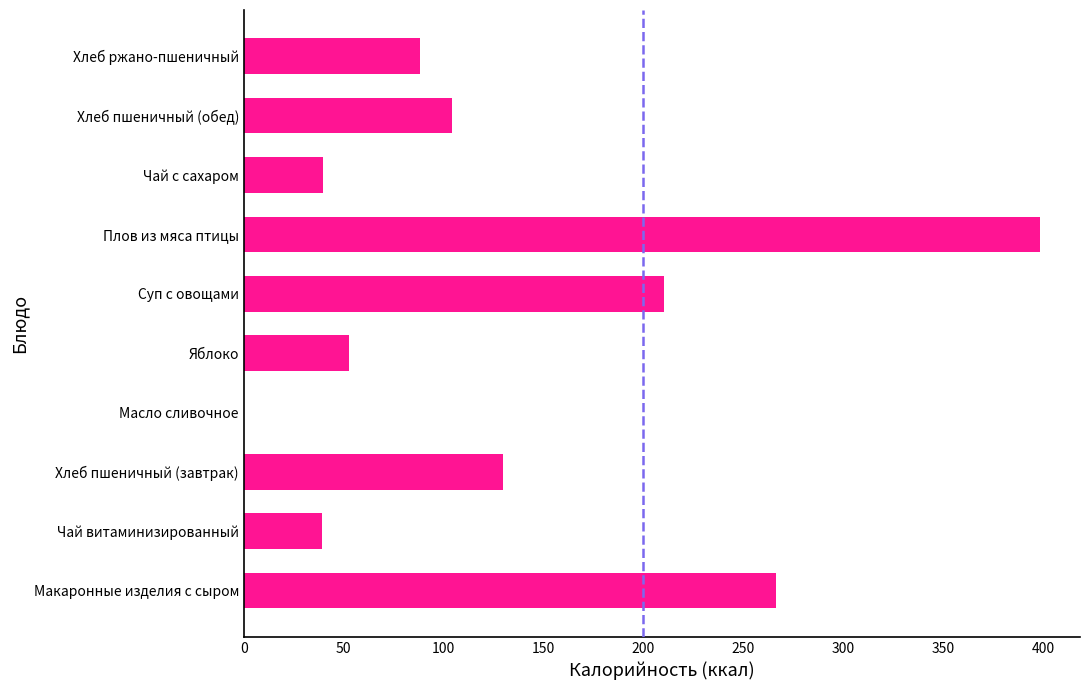

Approximately how many times larger is the value at Чай с сахаром compared to Хлеб ржано-пшеничный?

0.5